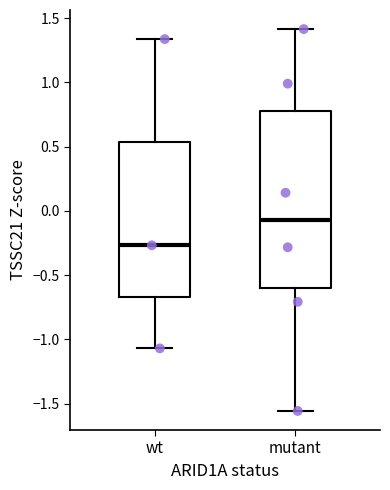

Reading left to right, transcribe this box plot: for each box, give where its median line is, the range the box spans, and where its two whiskers end, as read against the y-axis. The values are not printed on the chart, so give them approximately, as read against the axis.

wt: median -0.25, box -0.65 to 0.55, whiskers -1.05 to 1.35
mutant: median -0.05, box -0.60 to 0.80, whiskers -1.55 to 1.40